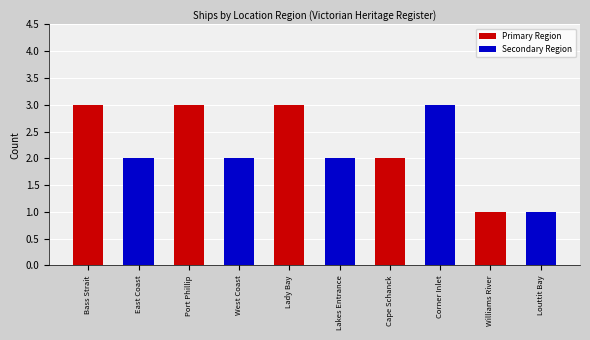

What is the maximum value shown in the chart?

3